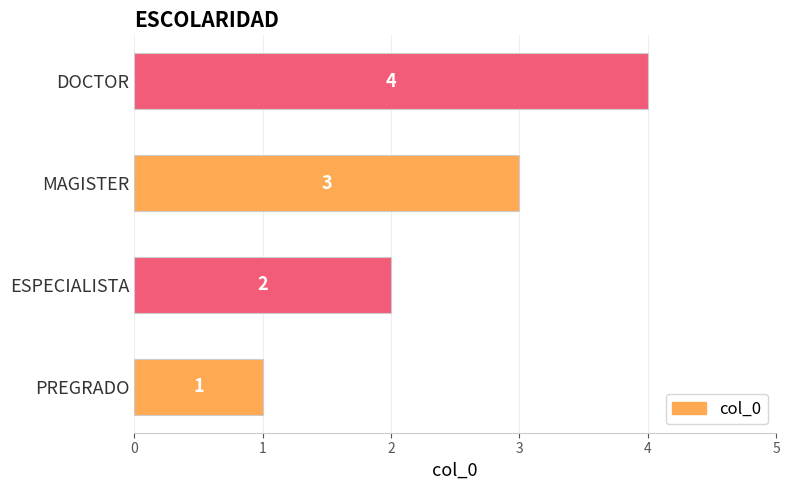

How many values are between 2 and 4?

3